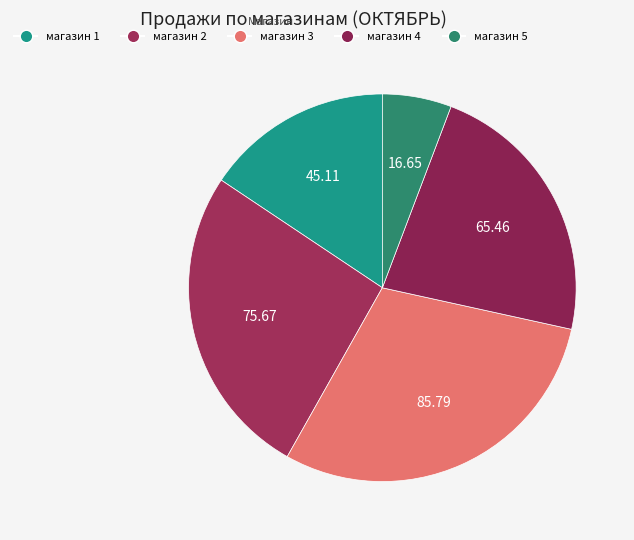

Count the number of slices in the pie.

5